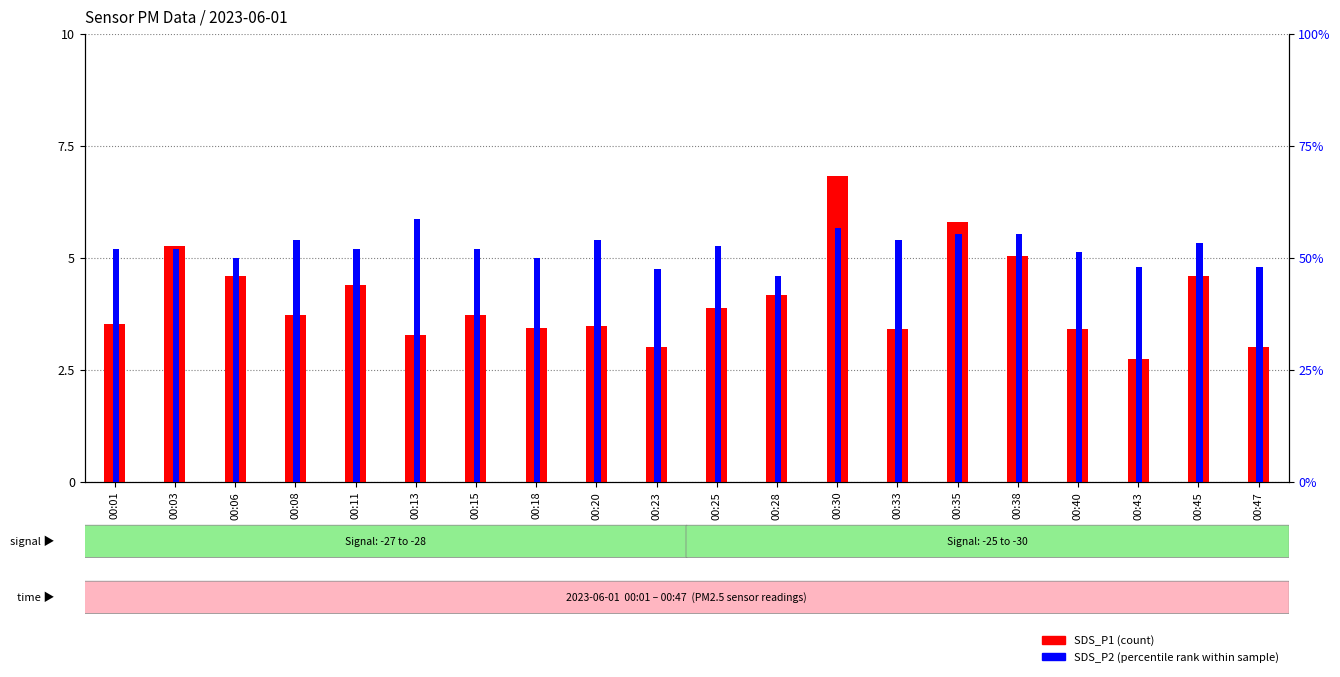

What are all the series names shown in the legend?

SDS_P1 (count), SDS_P2 (percentile rank)